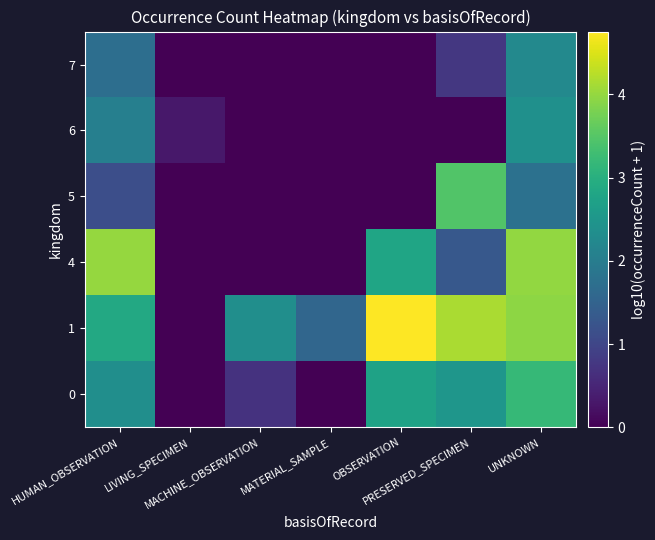

Count the number of data series in this chart.

6